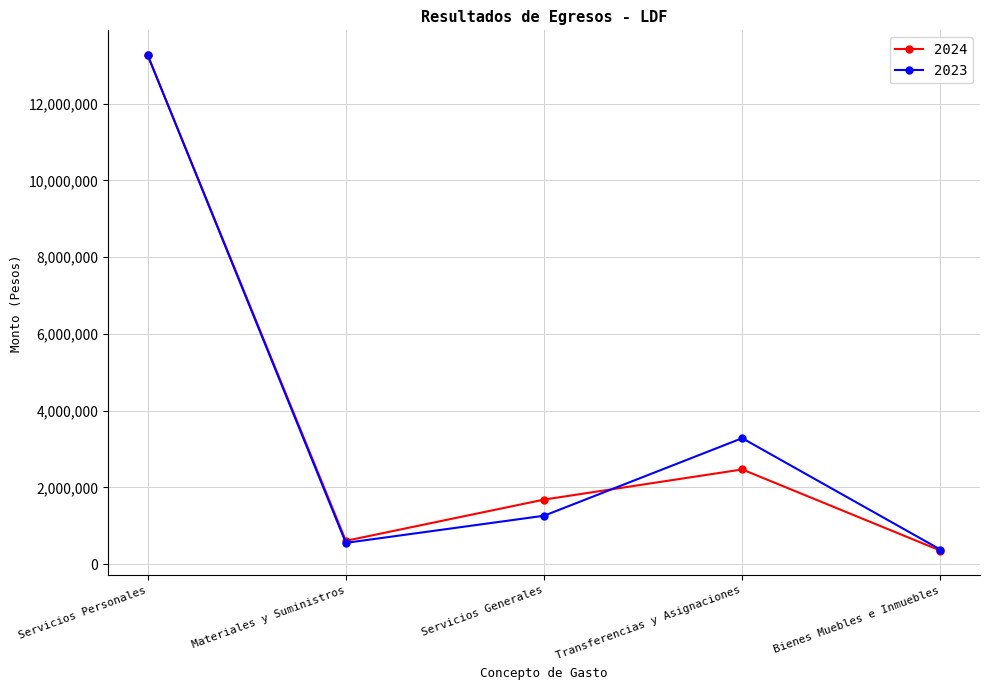

Is it true that 2024 equals 1683980.4 at Servicios Generales?

True